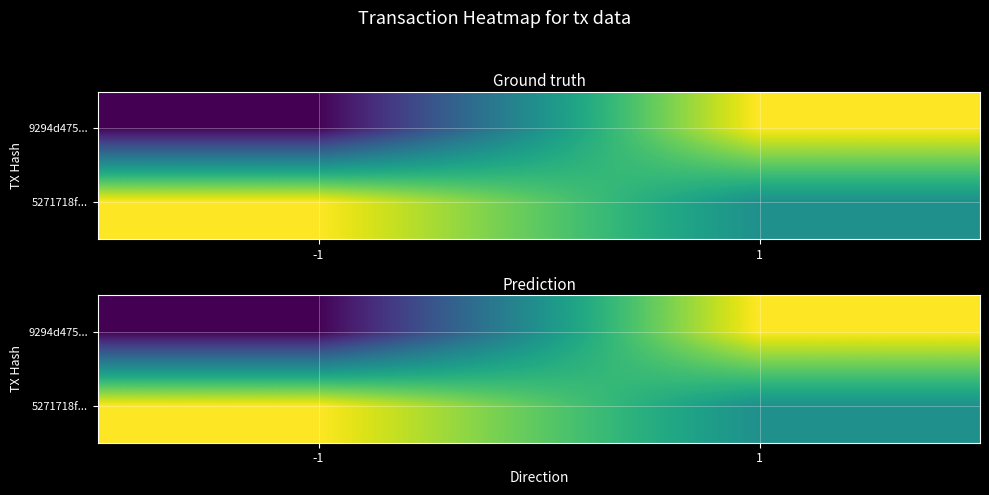

At which category is the sum across all series the highest?

1